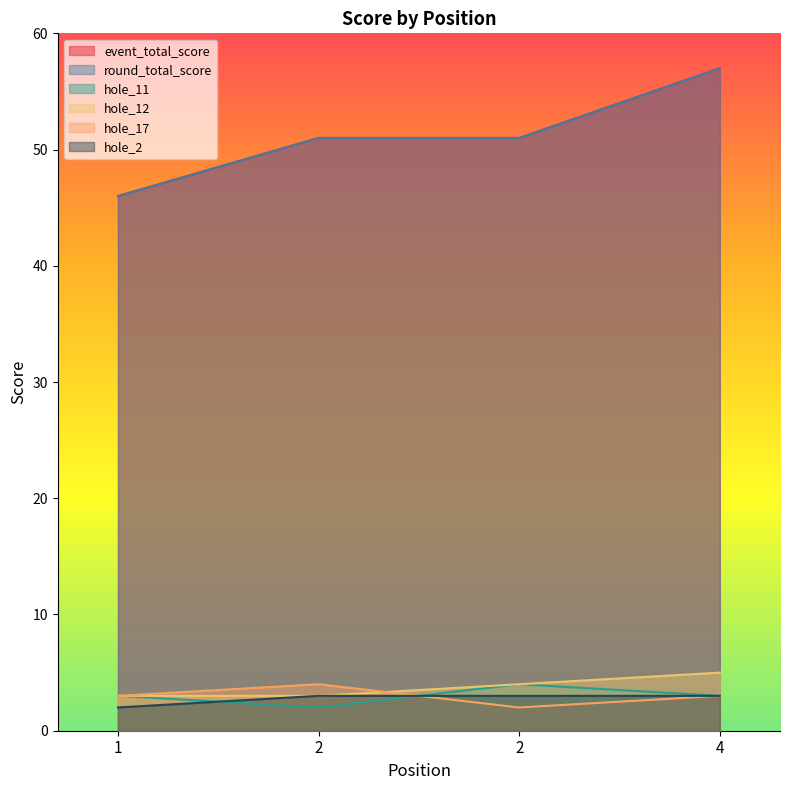

Is it true that round_total_score equals 51 at 2?

True